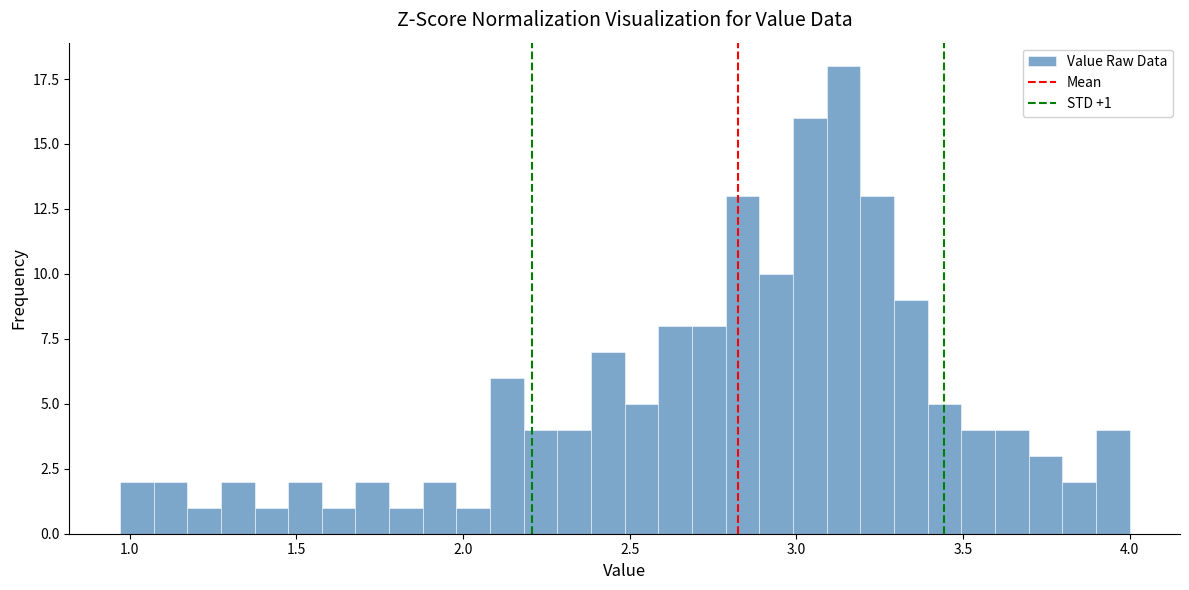

Read against the x-axis, roughly where is the centre of the tallest bar?

3.15